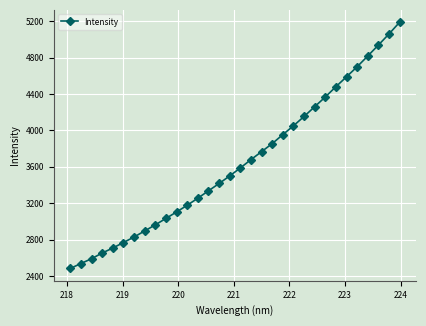

What is the average value?

3645.9